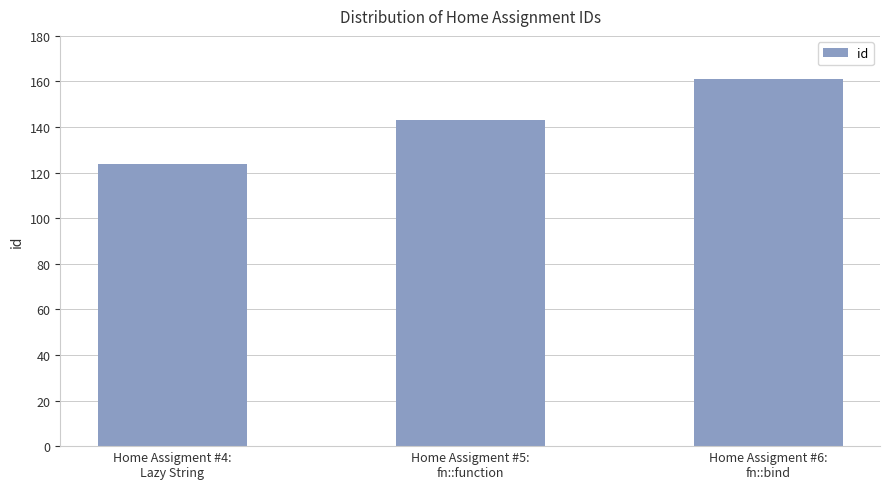

What is the label of the 3rd bar from the right?

Home Assigment #4:
Lazy String